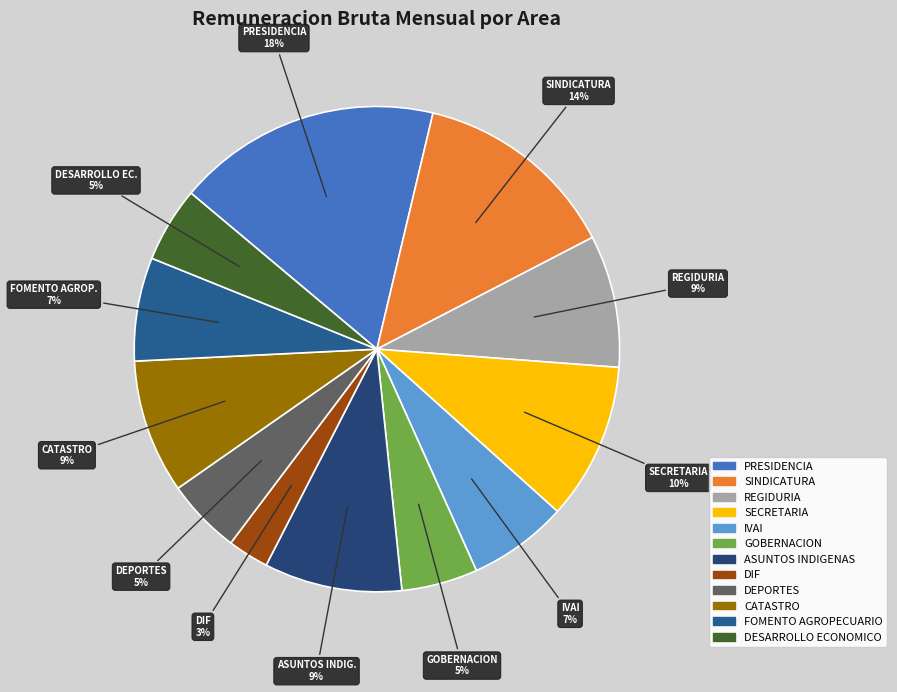

Count the number of slices in the pie.

12